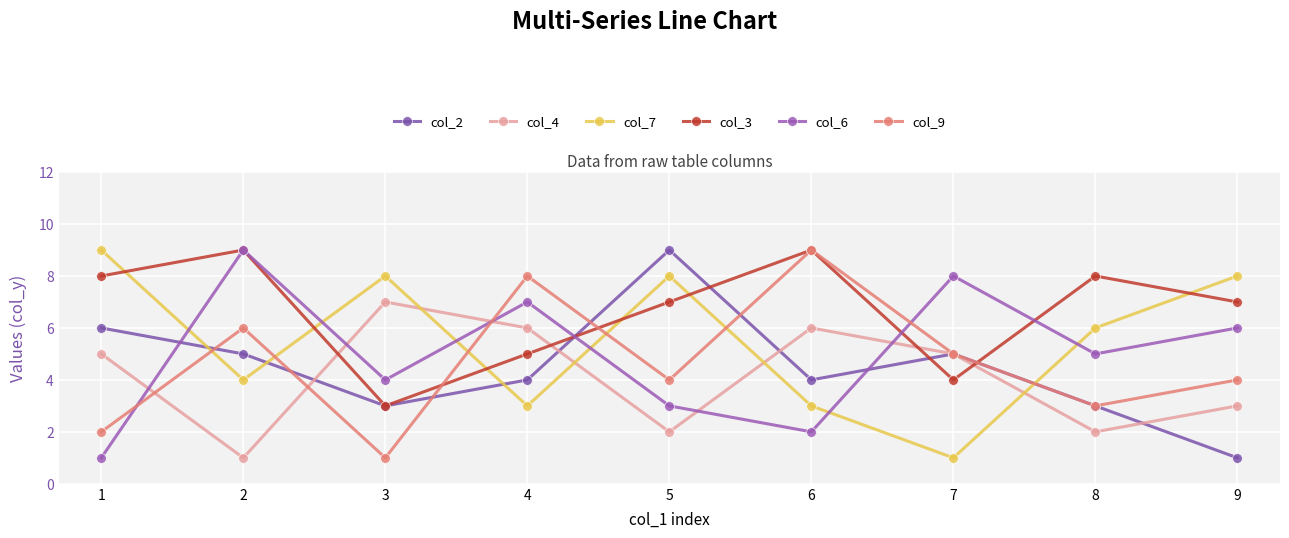

Count the col_9 values in the range 3 to 6.

5